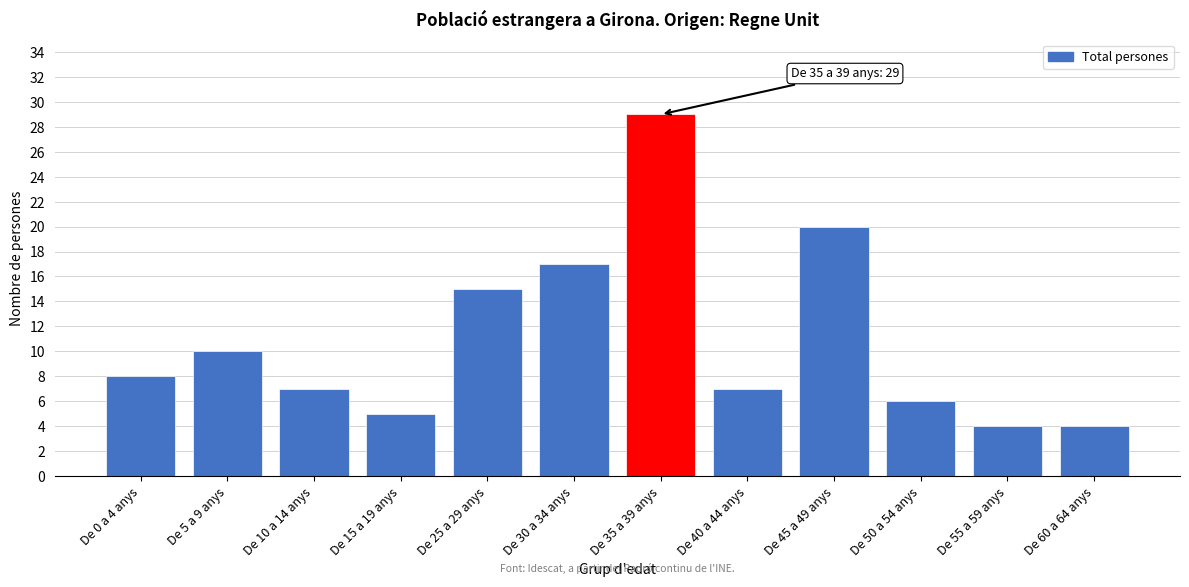

Reading right to left, extract all data points from this chart.

4	4	6	20	7	29	17	15	5	7	10	8